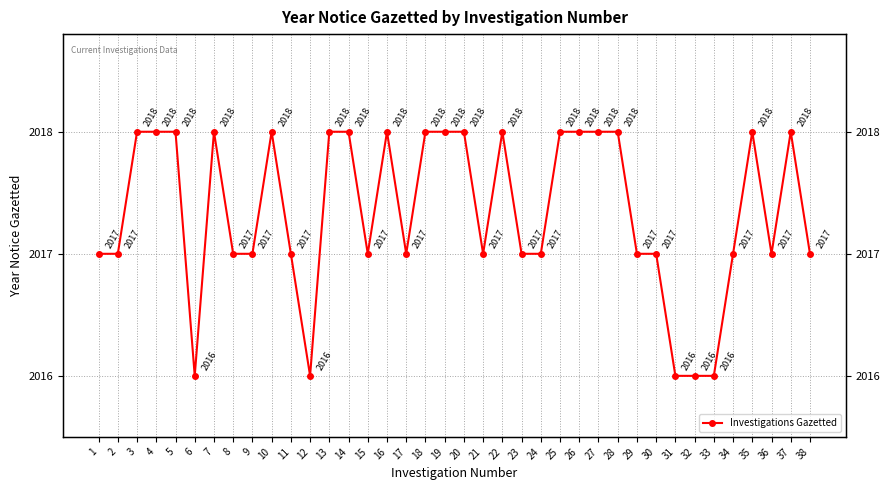

Where does the data first go above 2017?

3